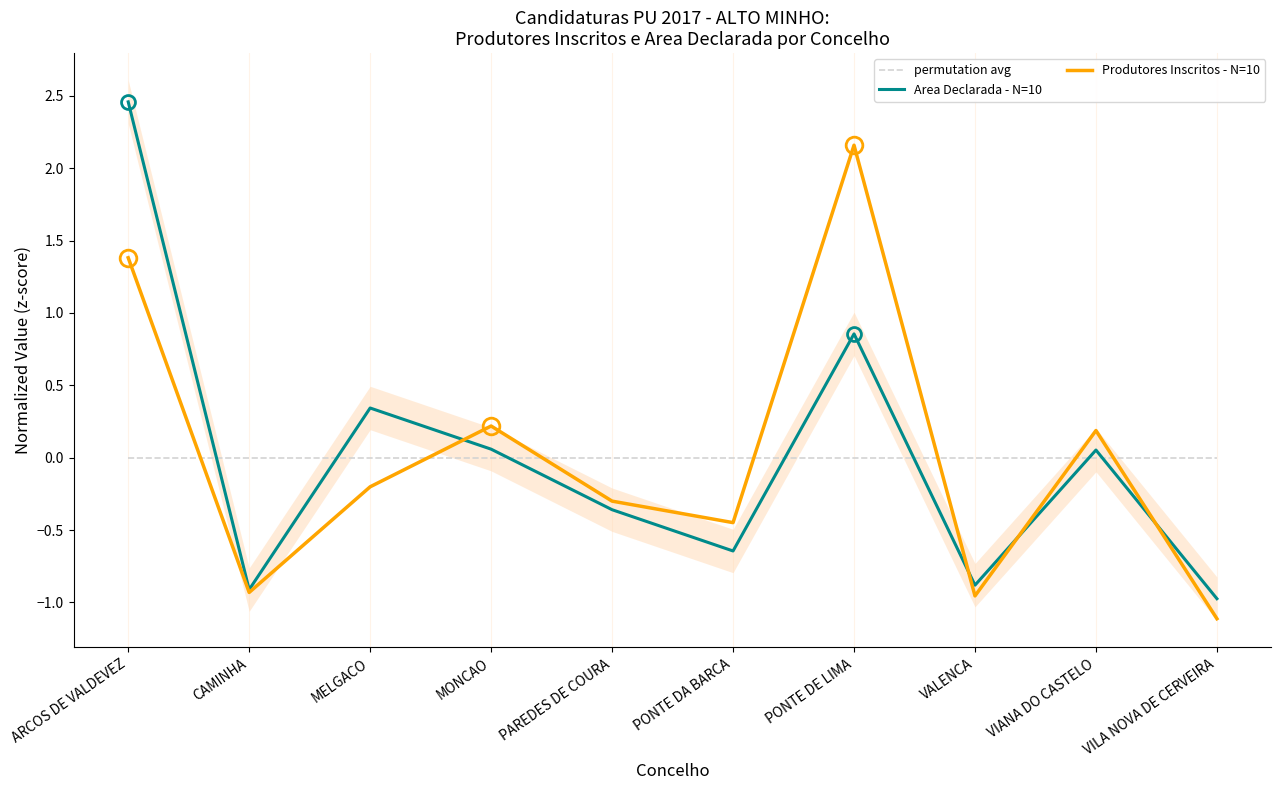

What are all the series names shown in the legend?

permutation avg, Area Declarada - N=10, Produtores Inscritos - N=10